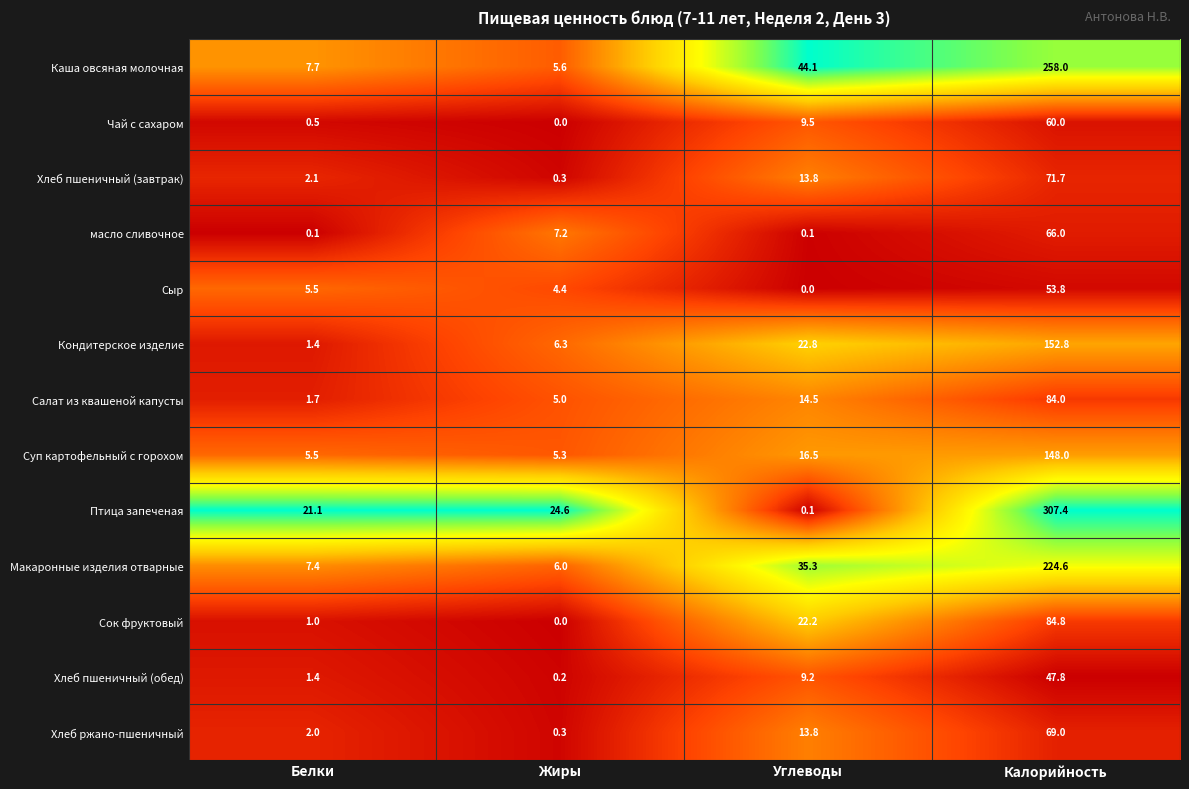

The value of Суп картофельный с горохом at Белки is 9.1. True or false?

False